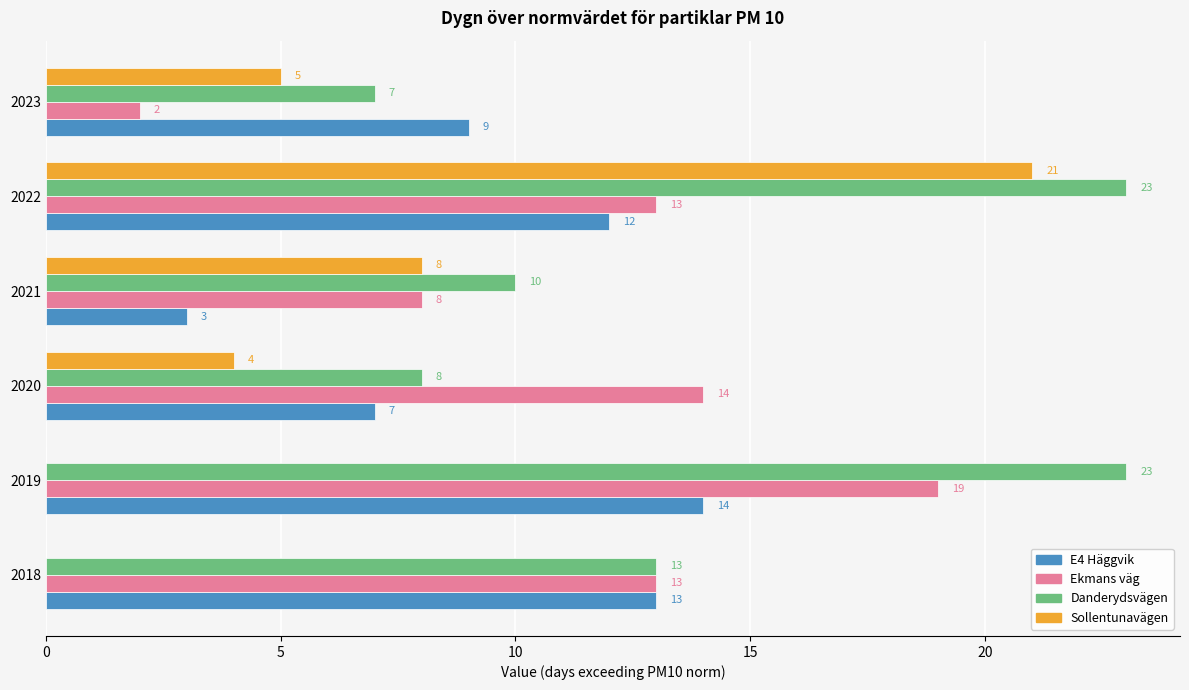

At which category is the sum across all series the highest?

2022